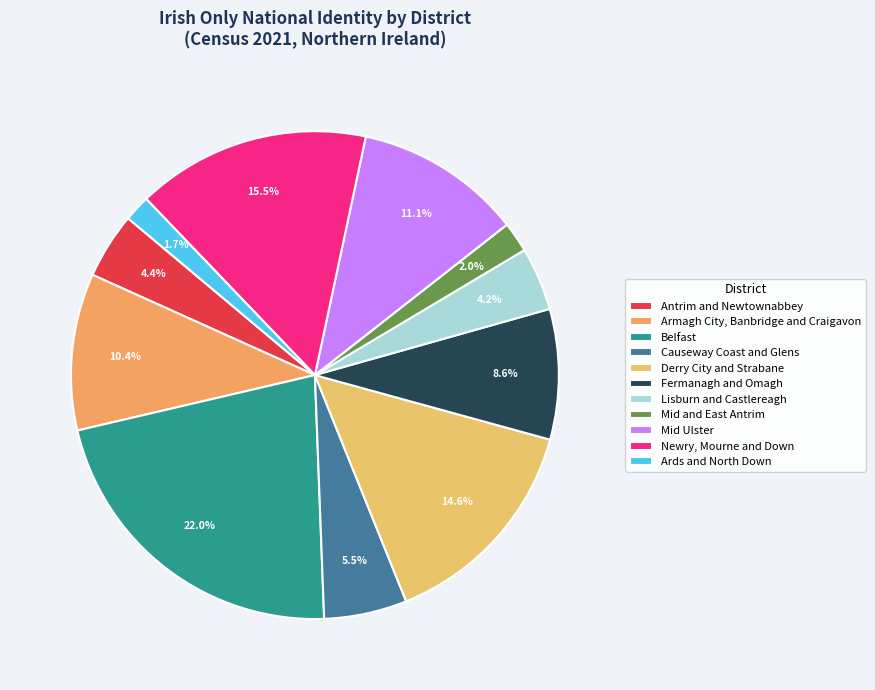

Count the number of slices in the pie.

11